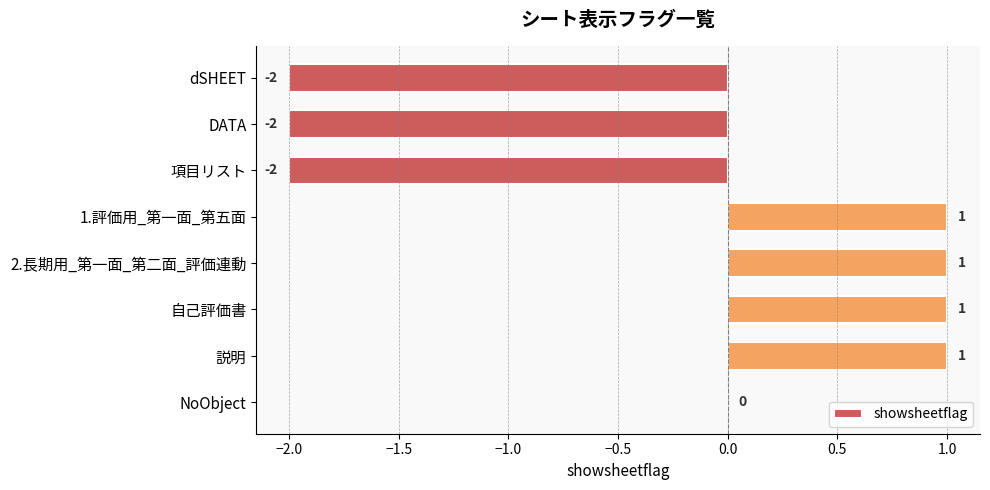

What is the change in value from dSHEET to 1.評価用_第一面_第五面?

+3